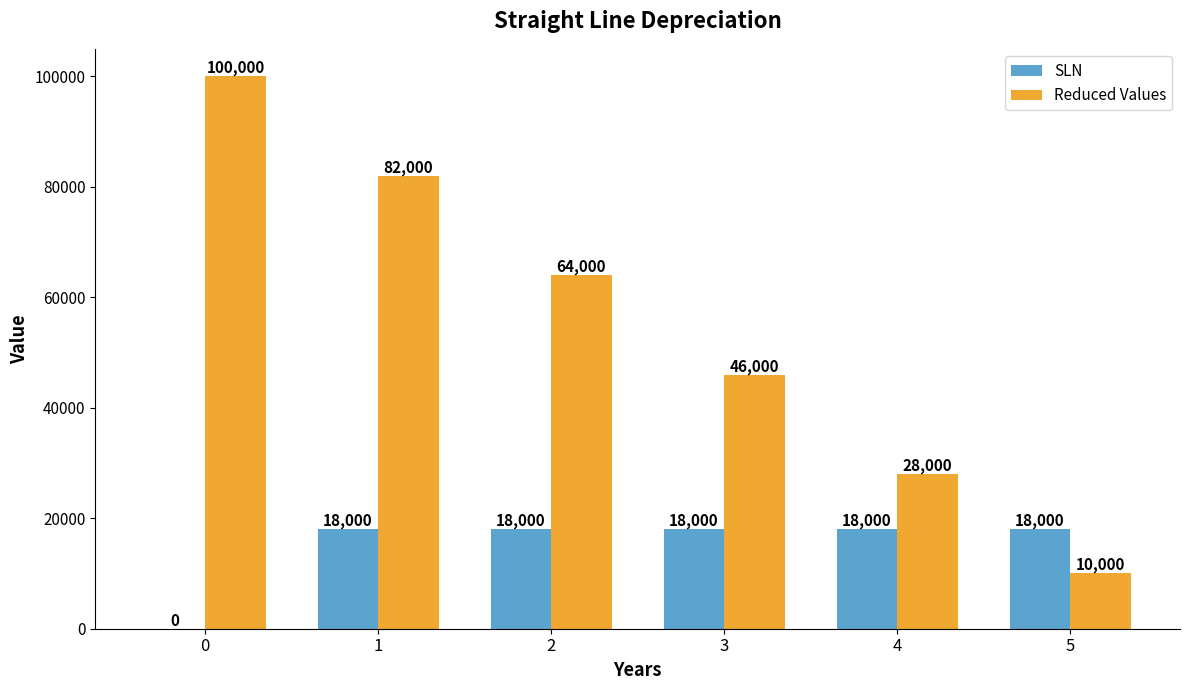

Which series has the largest total across all categories?

Reduced Values